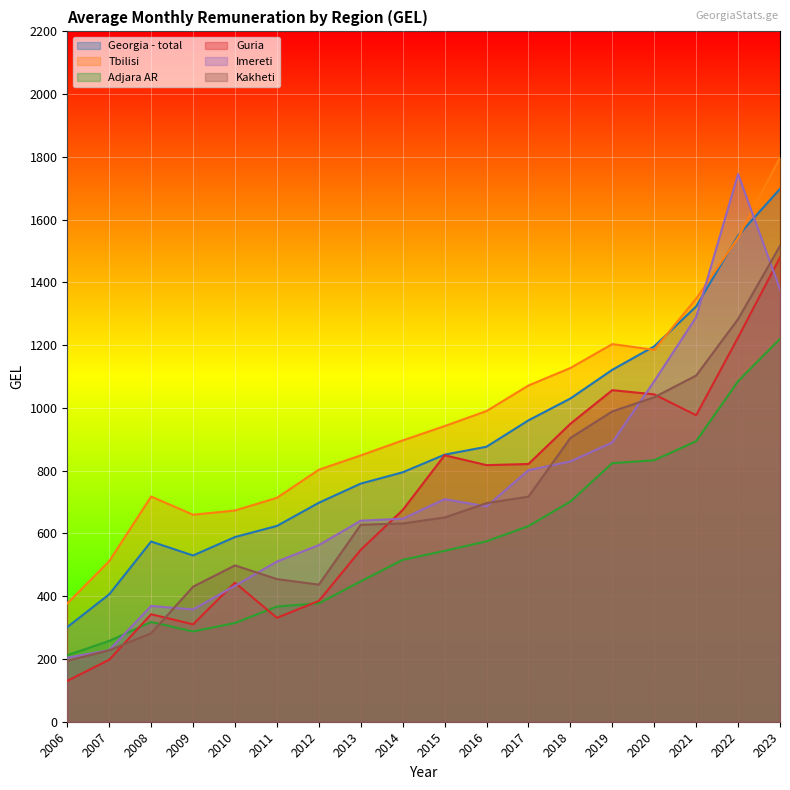

Between 2008 and 2018, which series saw the biggest shift?

Kakheti